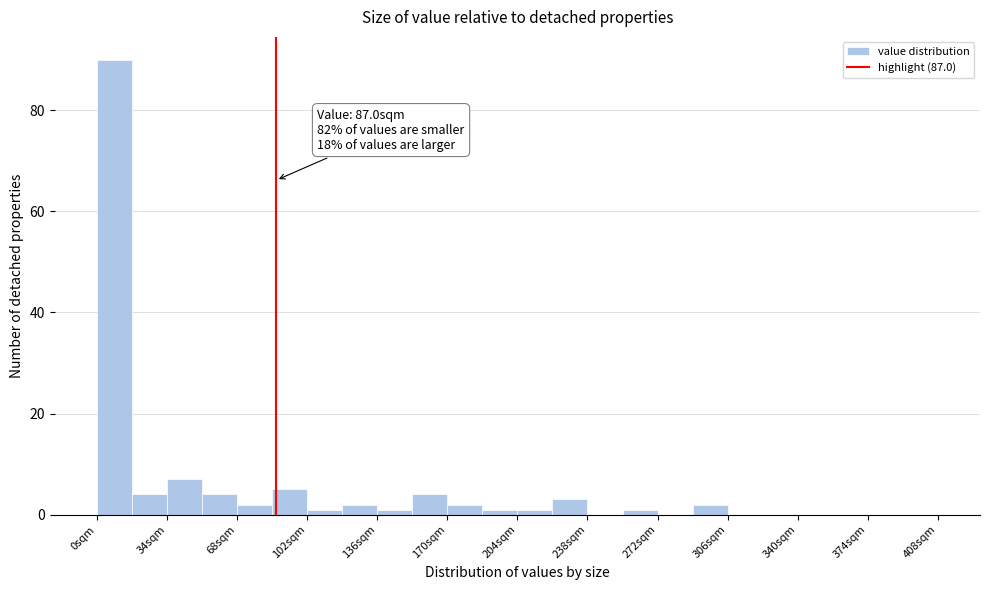

Read against the x-axis, roughly where is the centre of the tallest bar?

10